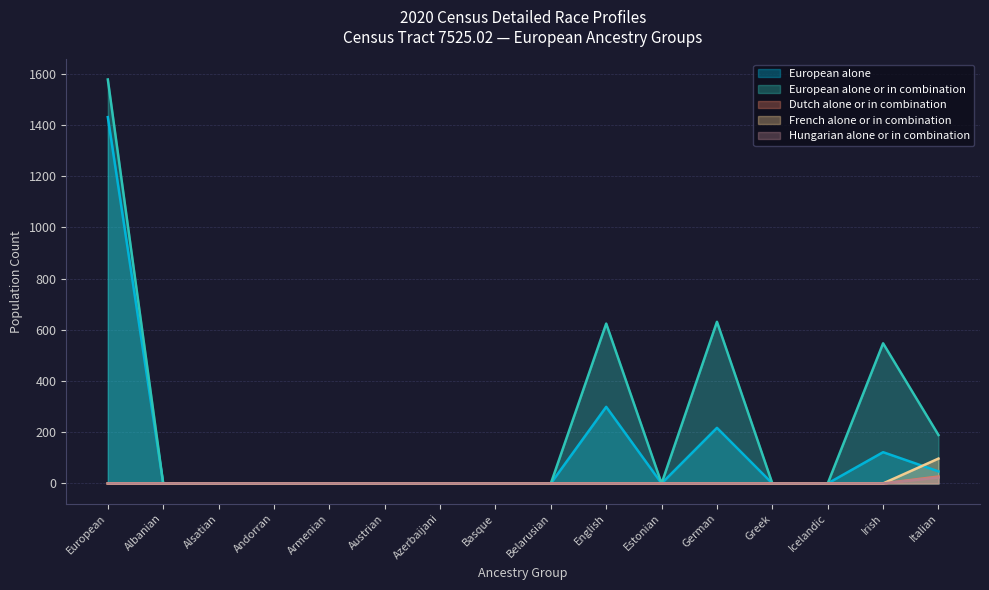

Which label corresponds to the smallest value in the chart?

Albanian